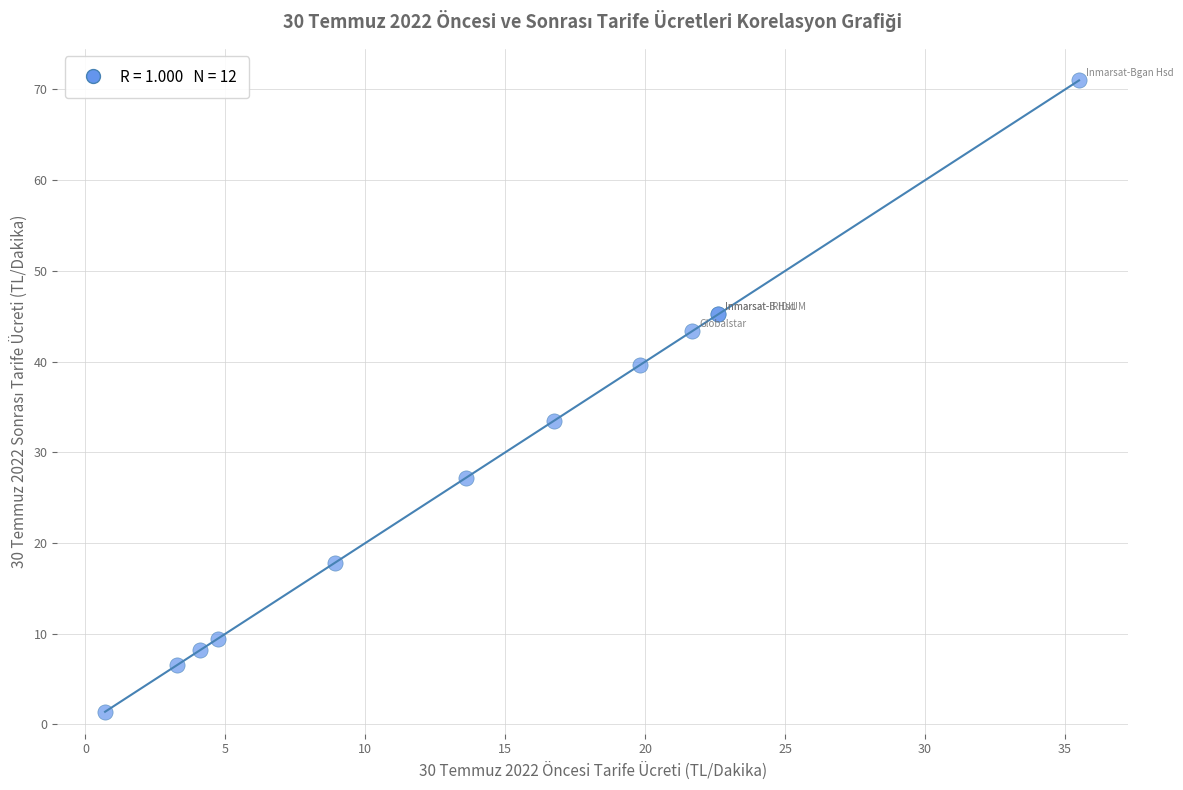

What Y value in the scatter plot is closest to 36?

33.5